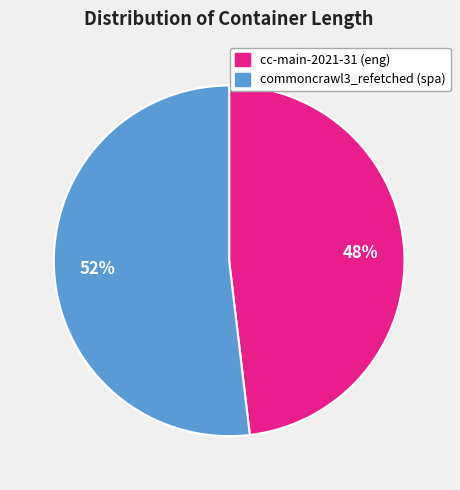

Is commoncrawl3_refetched (spa) the majority of the pie?

Yes